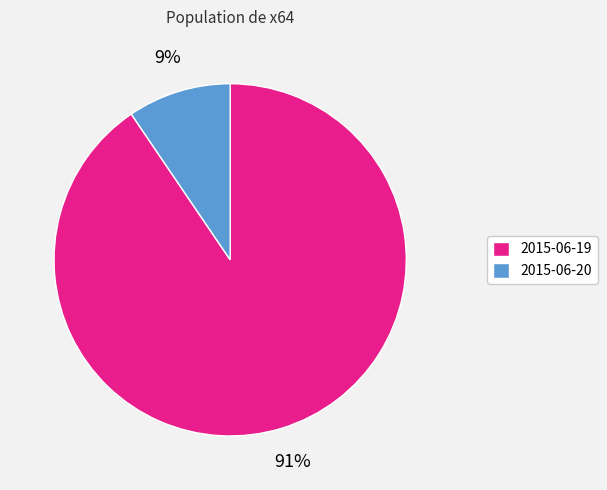

To the nearest percent, what is the combined percentage of 2015-06-20 and 2015-06-19?

100%